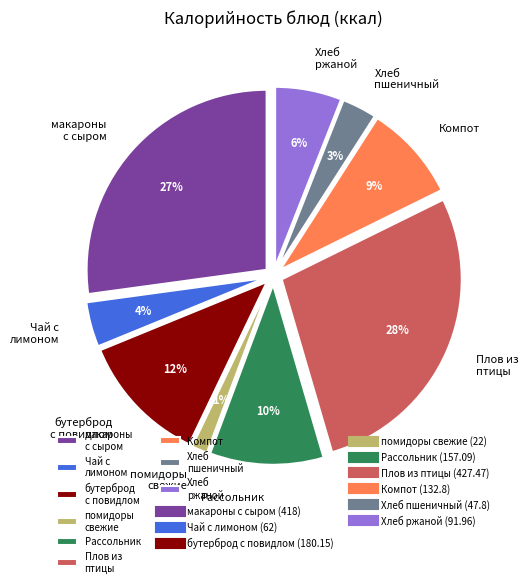

Count the number of slices in the pie.

9